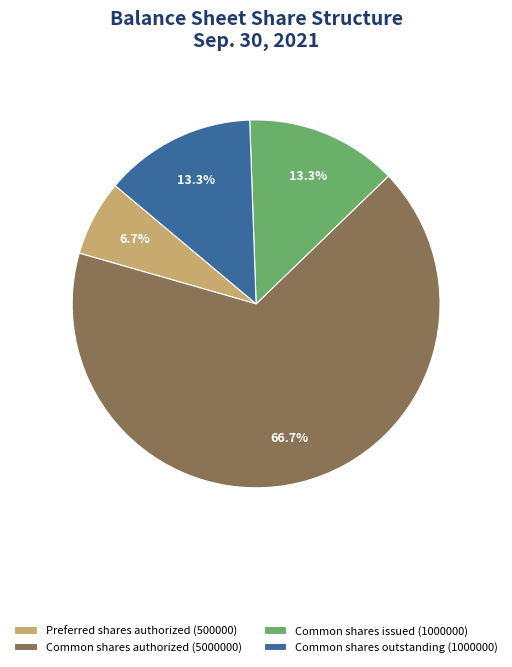

Does any single category account for the majority?

Yes